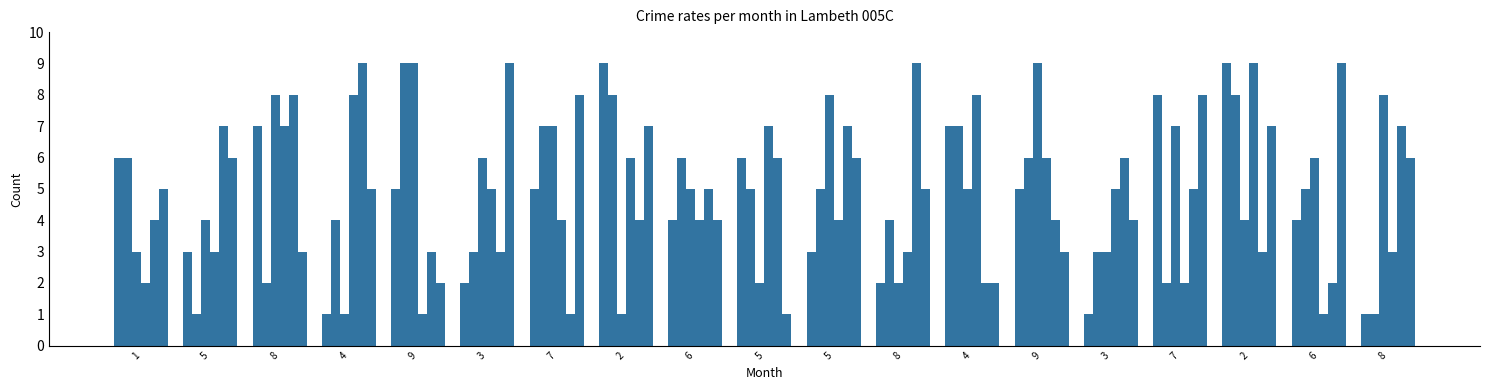

The value of col_6 at 8 is 7. True or false?

True